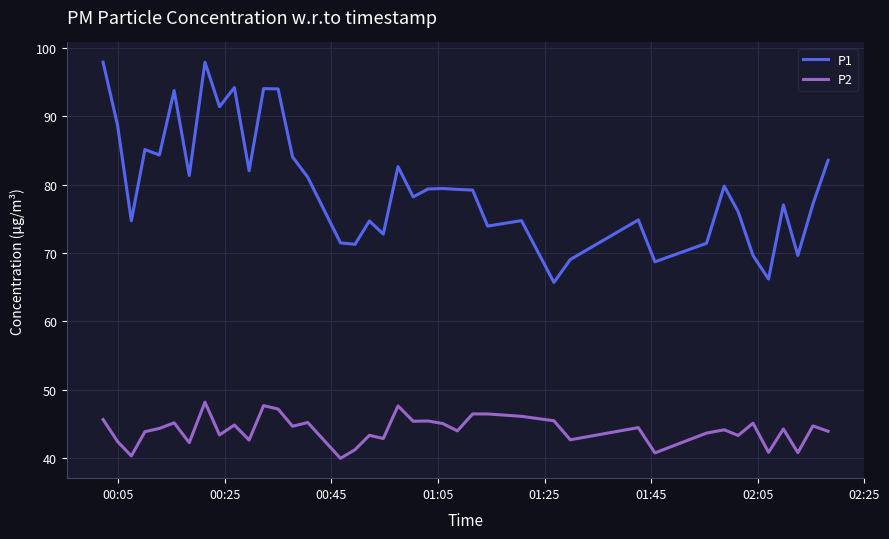

What are all the series names shown in the legend?

P1, P2